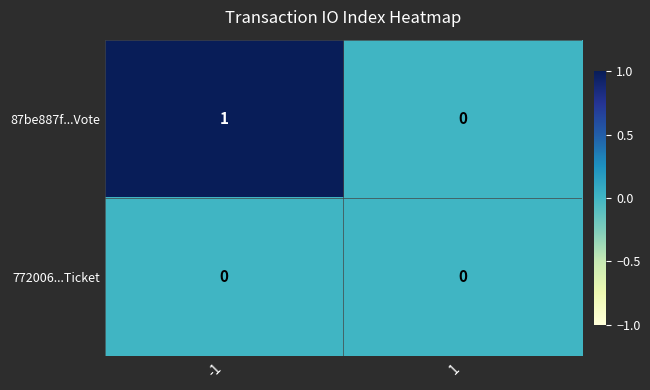

Reading left to right, extract all data points from this chart.

87be887f...Vote: 1	0
772006...Ticket: 0	0